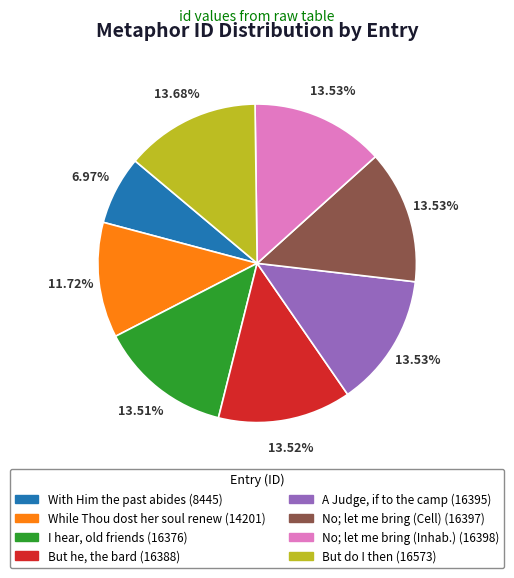

Is the sum of With Him the past abides (8445) and I hear, old friends (16376) greater than half?

No